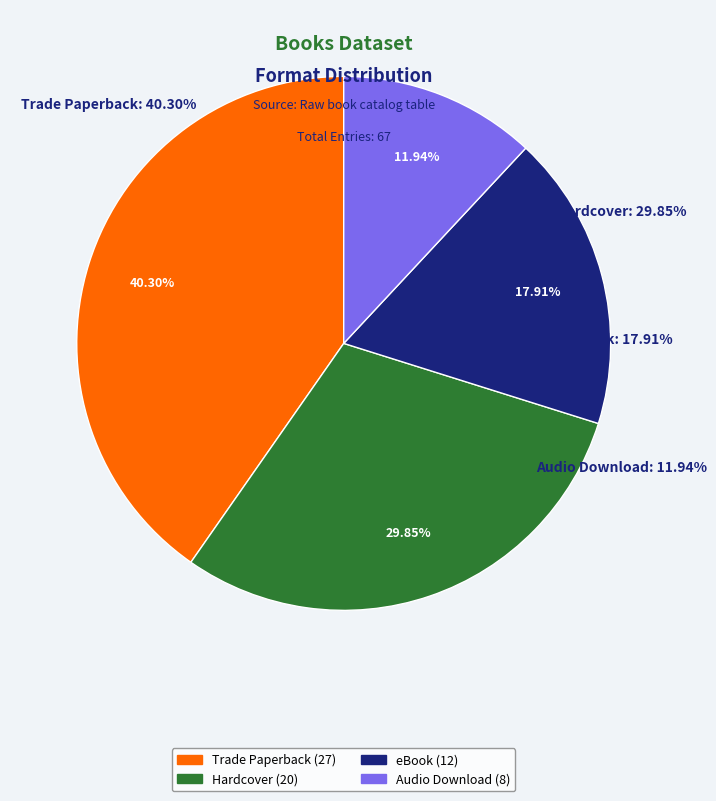

What is the largest slice in the pie chart?

Trade Paperback